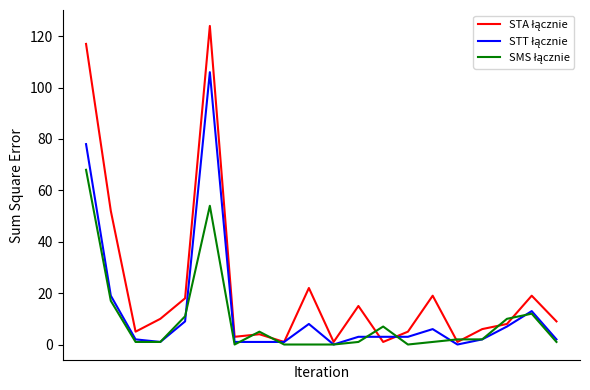

What is the maximum value shown in the chart?

124